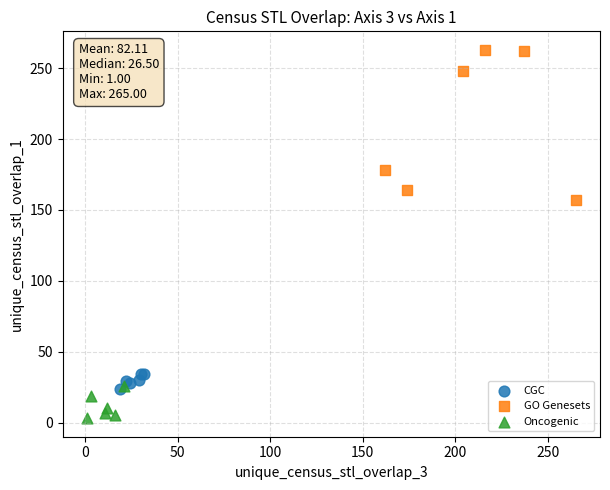

Which series has the widest spread of Y values?

GO Genesets